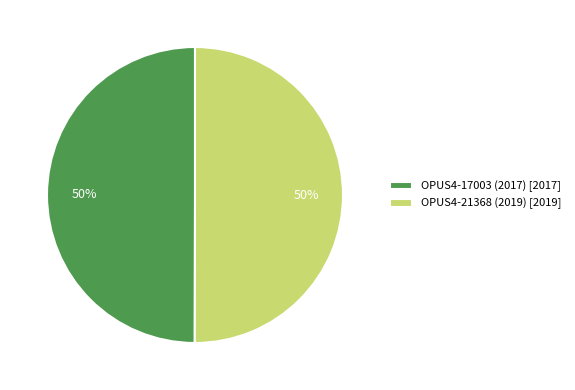

To the nearest percent, what is the average slice percentage?

50%